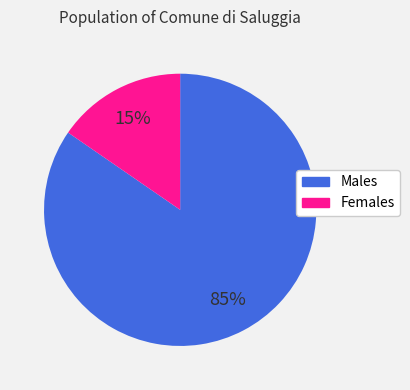

To the nearest percent, what is the average slice percentage?

50%